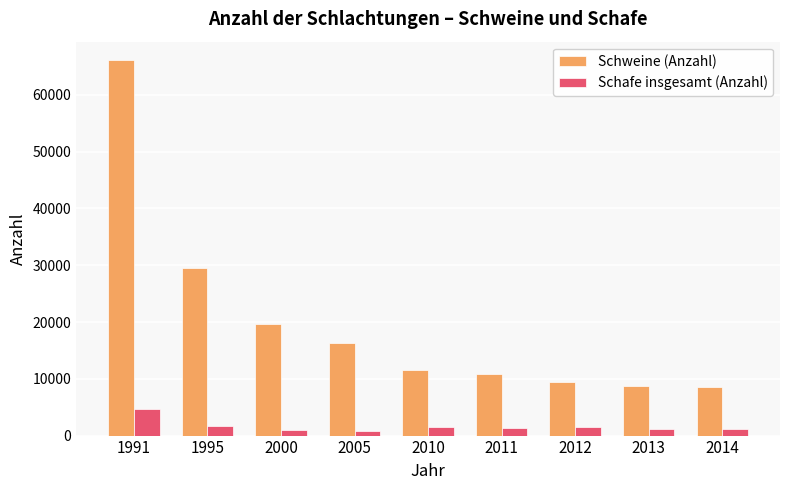

What is the maximum value for Schafe insgesamt (Anzahl)?

4652